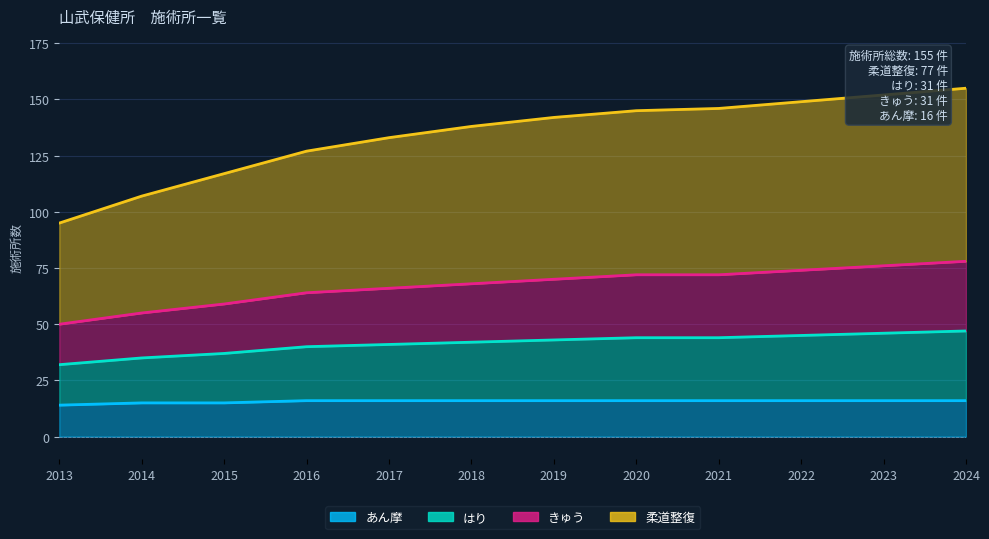

What is the approximate value of あん摩 at 2014?

15